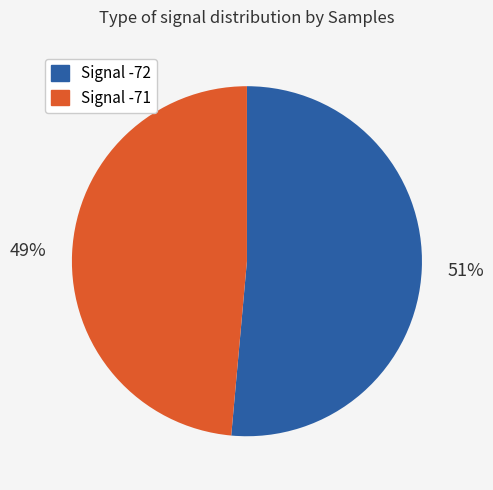

Does any single category account for the majority?

Yes